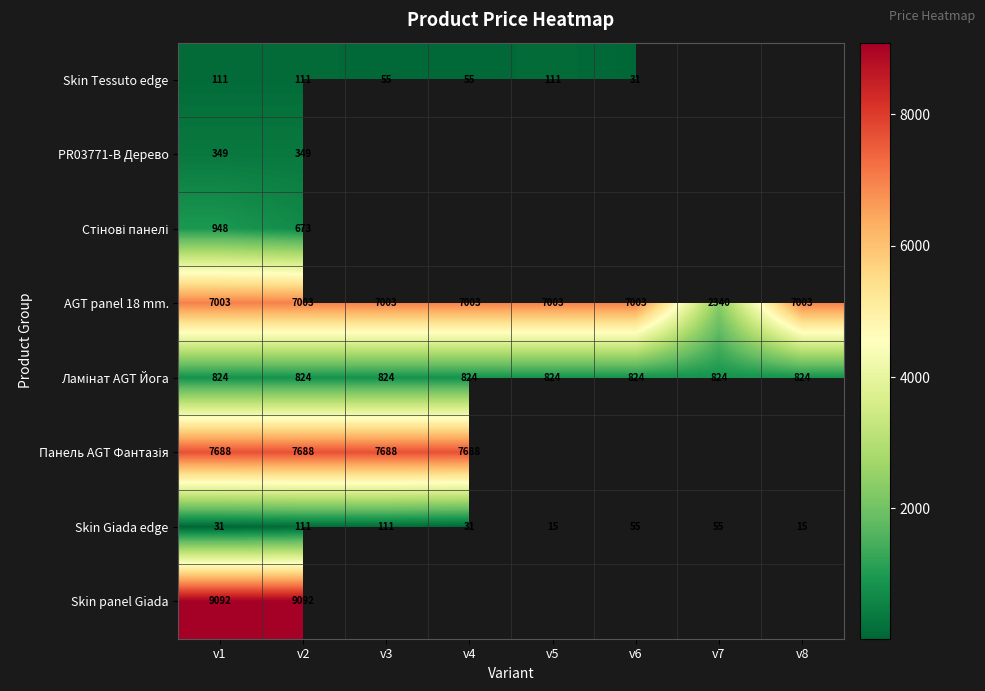

Read the Панель AGT Фантазія value at v4.

7688.0